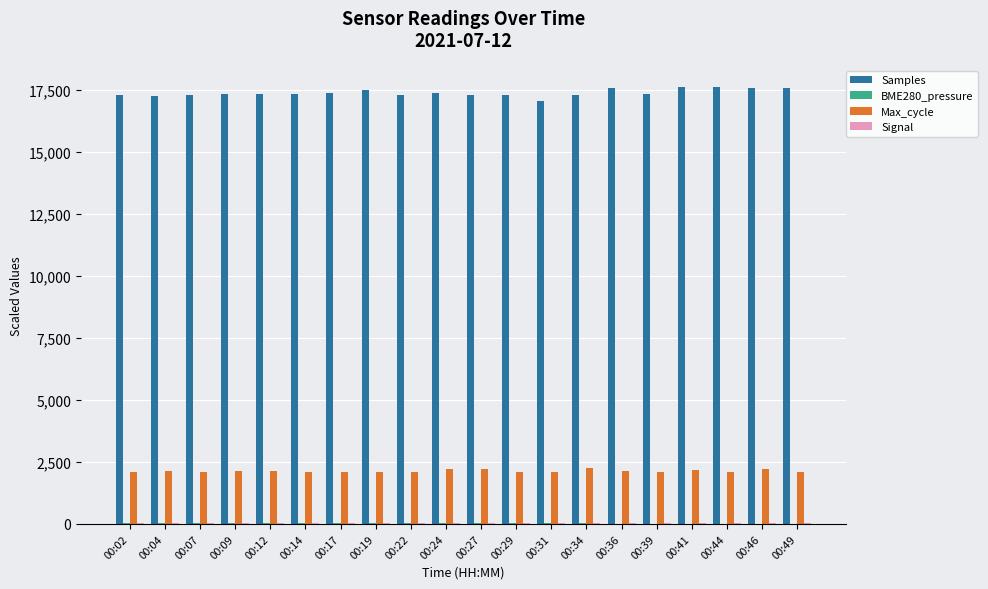

The value of Max_cycle at 00:34 is 2239.7. True or false?

True